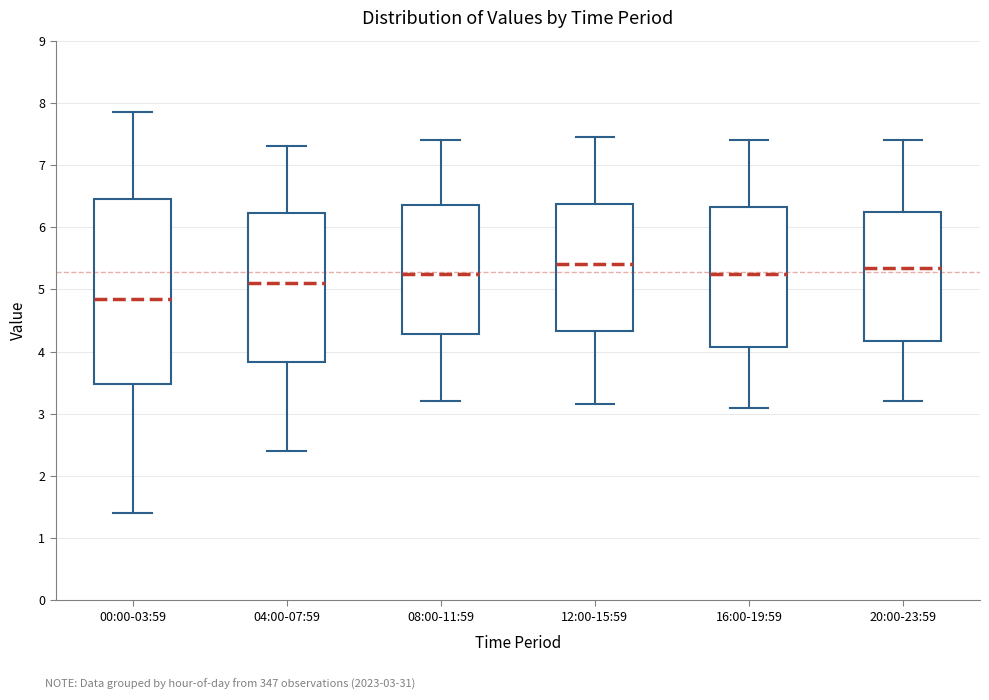

Reading left to right, read every box against the y-axis: the position of its median line, the range the box covers, and the ends of its whiskers. The values are not printed on the chart, so give them approximately, as read against the axis.

00:00-03:59: median 4.9, box 3.5 to 6.5, whiskers 1.4 to 7.9
04:00-07:59: median 5.1, box 3.8 to 6.2, whiskers 2.4 to 7.3
08:00-11:59: median 5.3, box 4.3 to 6.4, whiskers 3.2 to 7.4
12:00-15:59: median 5.4, box 4.3 to 6.4, whiskers 3.2 to 7.5
16:00-19:59: median 5.3, box 4.1 to 6.3, whiskers 3.1 to 7.4
20:00-23:59: median 5.4, box 4.2 to 6.3, whiskers 3.2 to 7.4